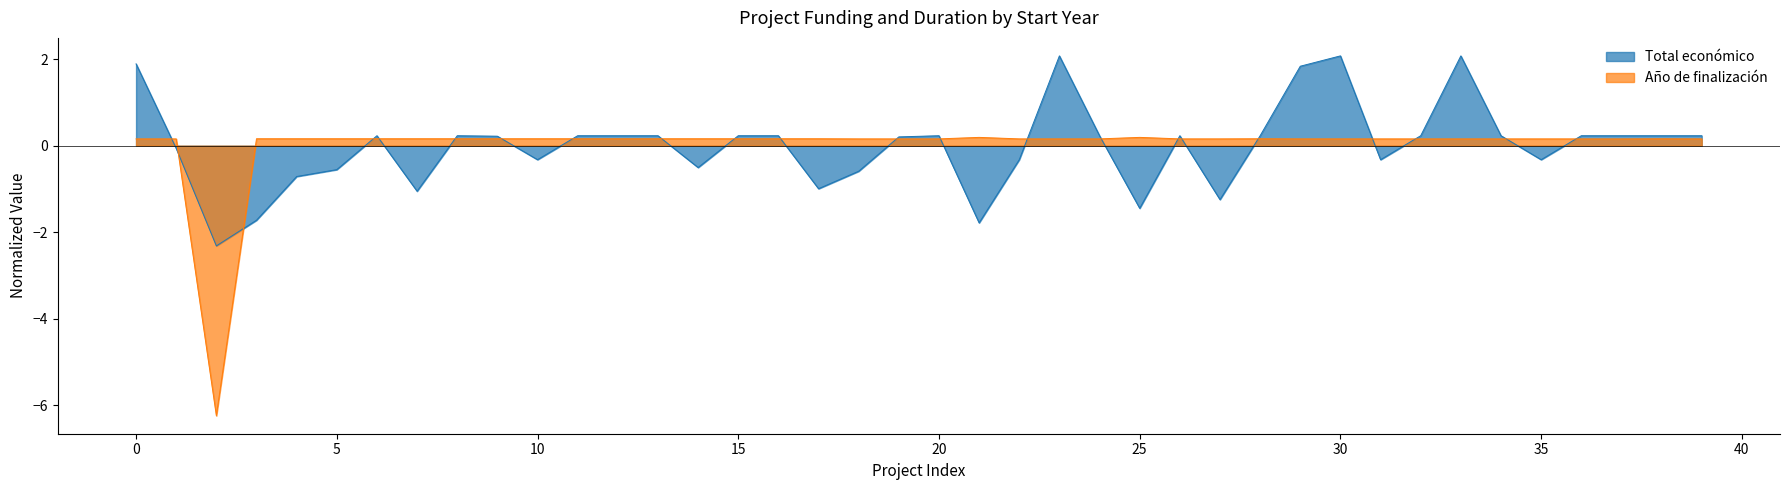

At how many categories does at least one series exceed 1?

5